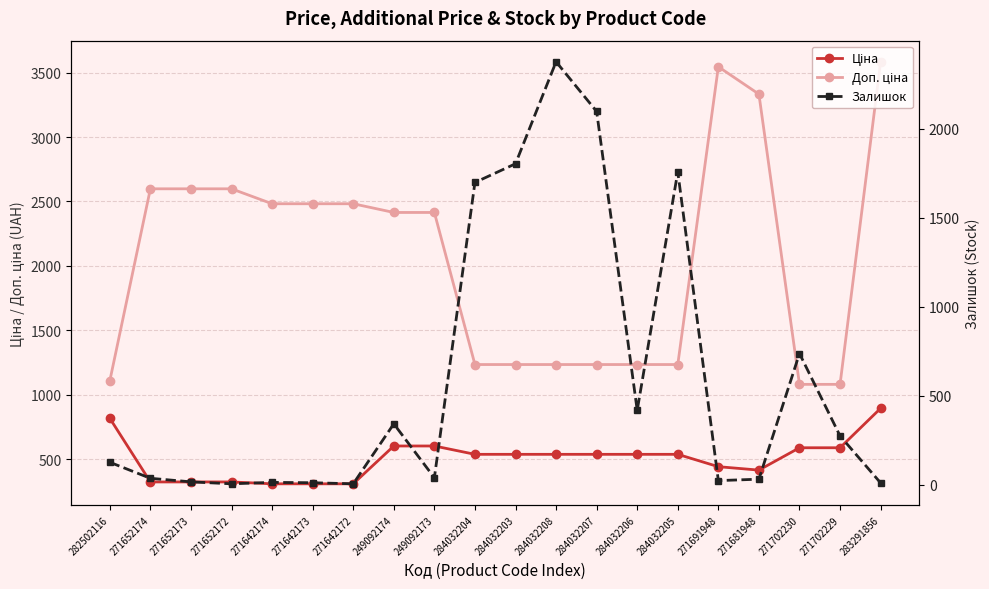

Which series has the largest total across all categories?

Доп. ціна